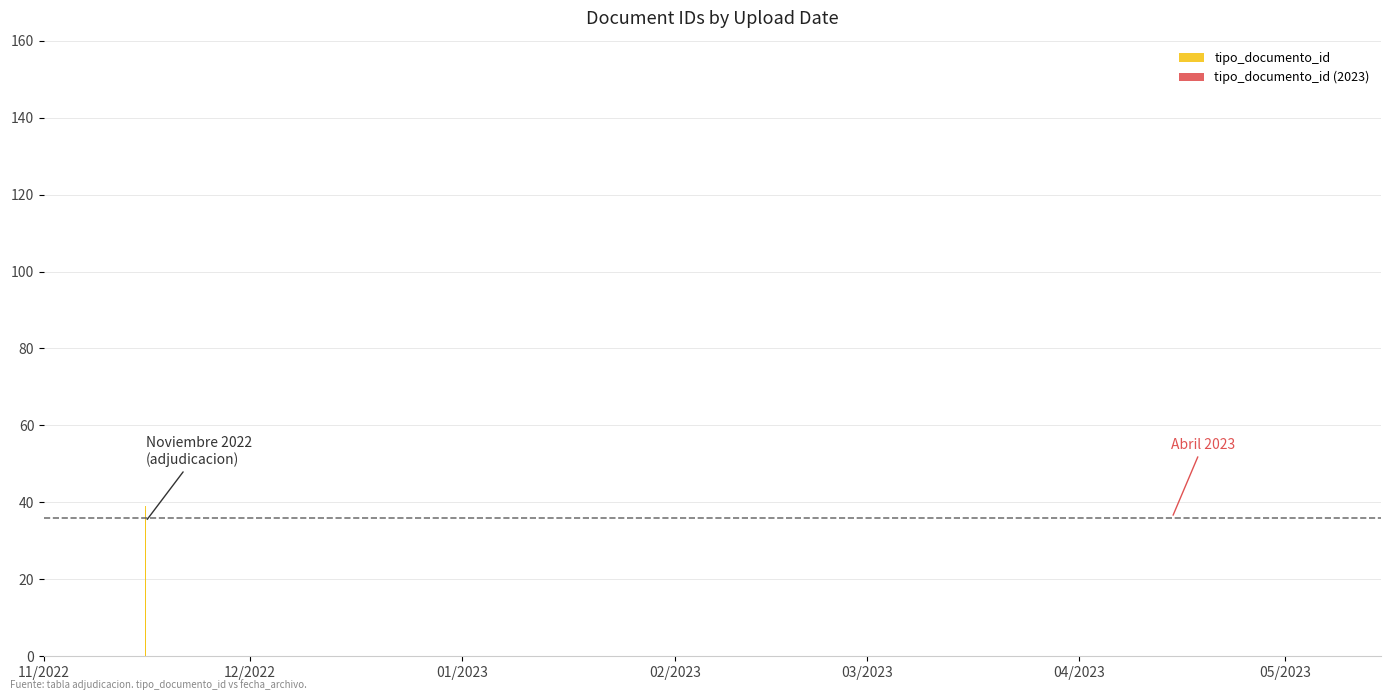

Where is the data nearest to the value 83?

2023-04-14 12:26:48